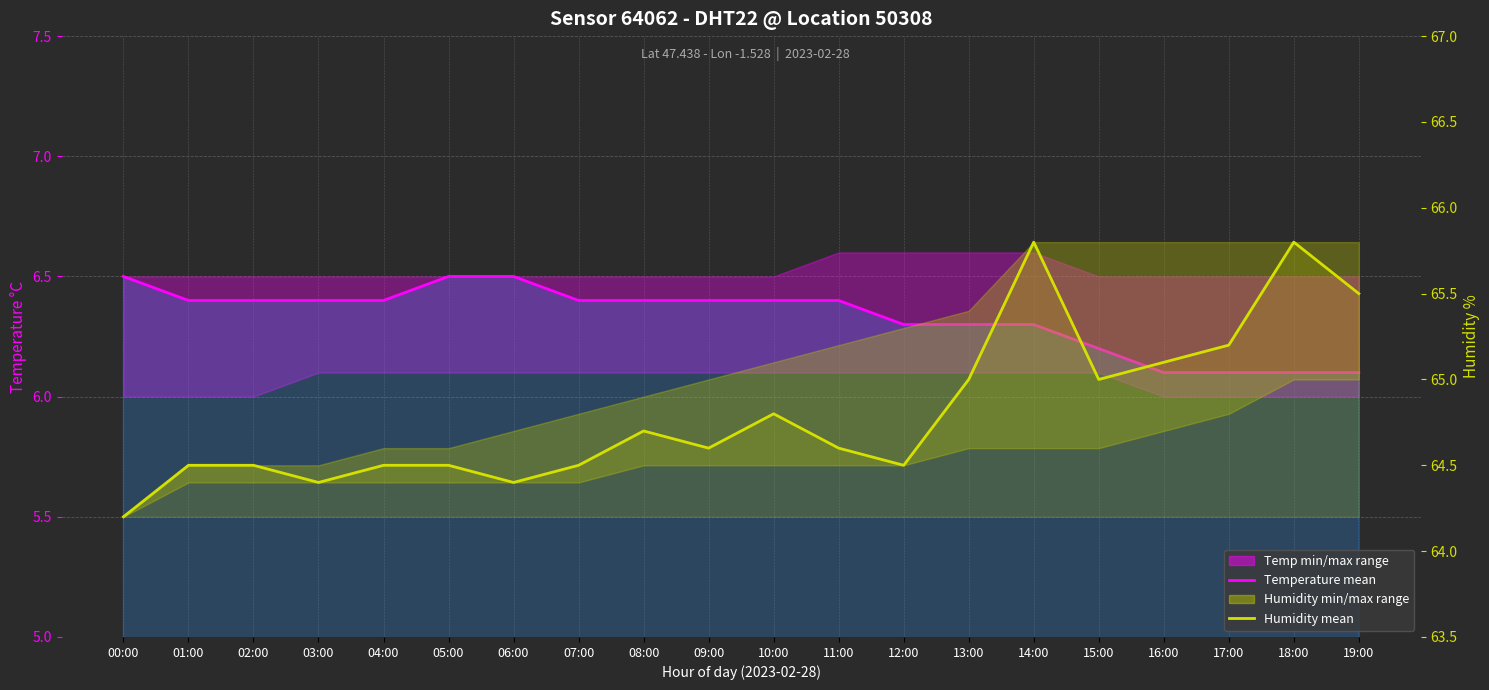

How many categories are shown in the chart?

20